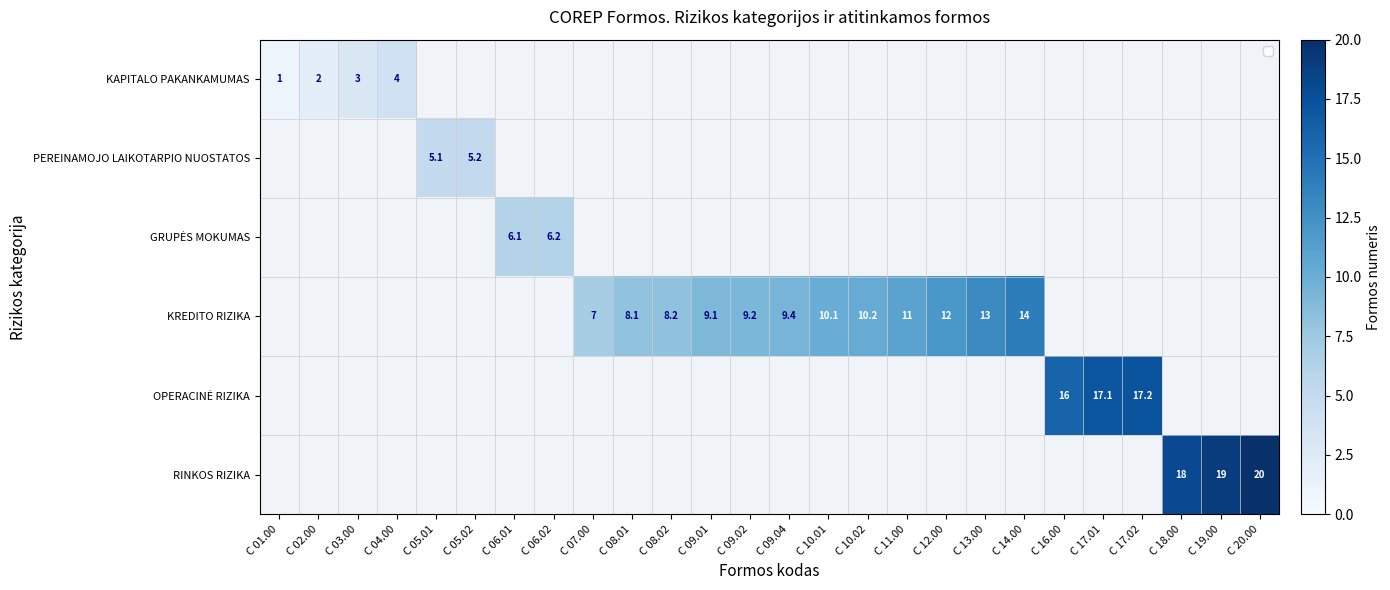

The value of OPERACINĖ RIZIKA at C 07.00 is 11.3. True or false?

False